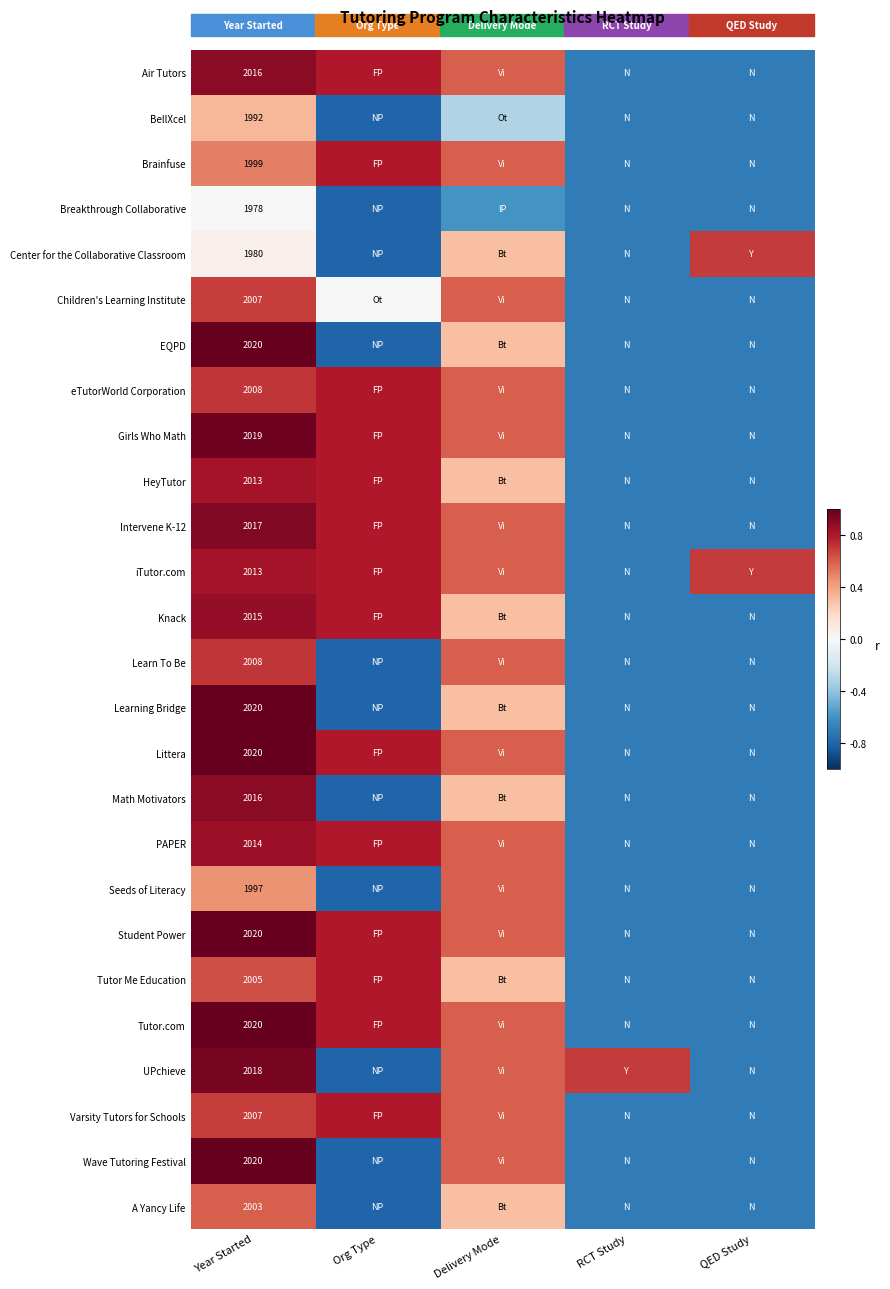

Is it true that HeyTutor equals 664.1 at Year Started?

False